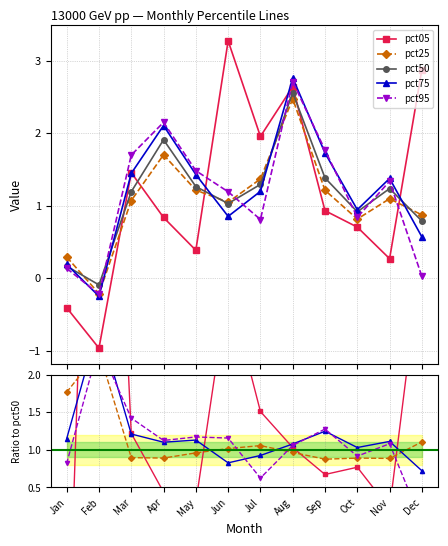

Which series has the largest range (max minus min)?

pct05